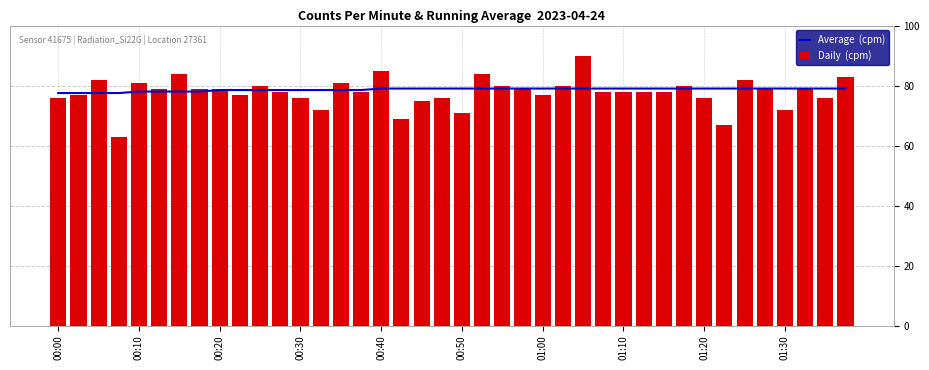

List the series in order of their overall mean, highest first.

Average  (cpm), Daily  (cpm)